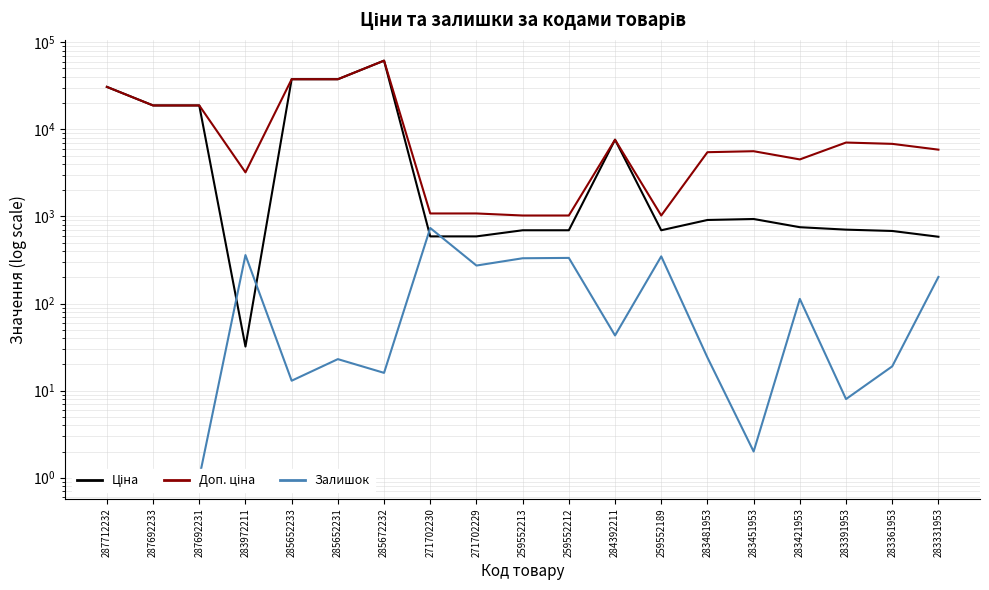

What are all the series names shown in the legend?

Ціна, Доп. ціна, Залишок